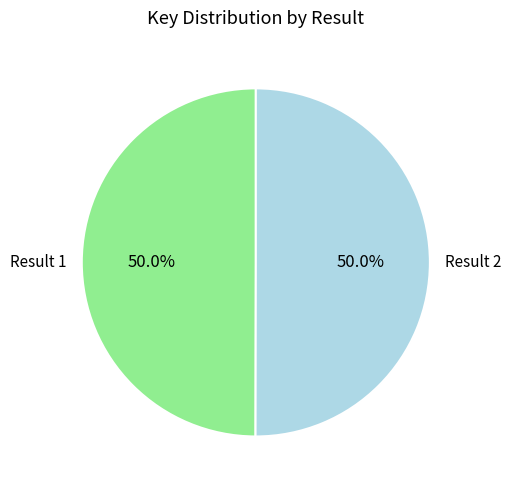

Do Result 2 and Result 1 together represent more than half of the pie?

Yes